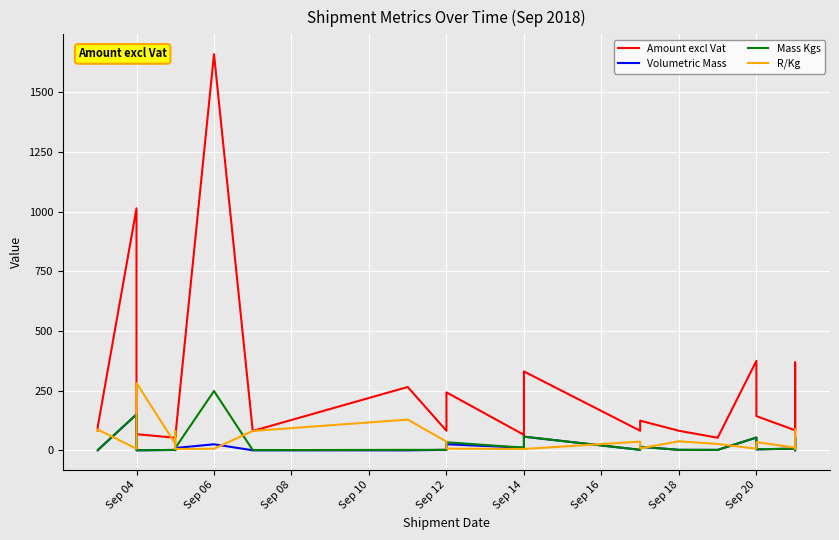

What is the maximum value shown in the chart?

1659.8